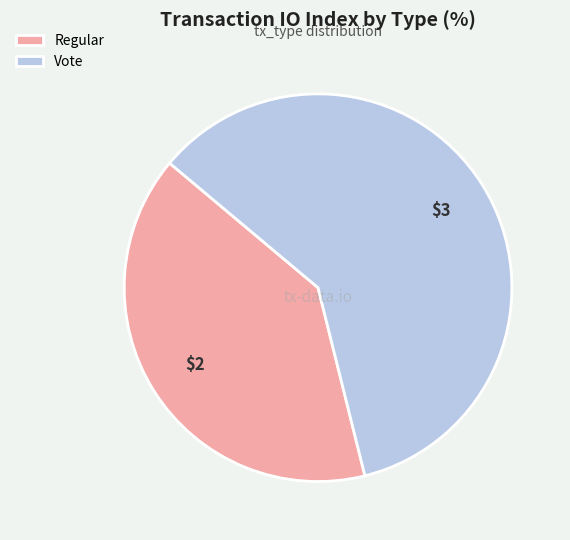

What is the majority slice?

Vote